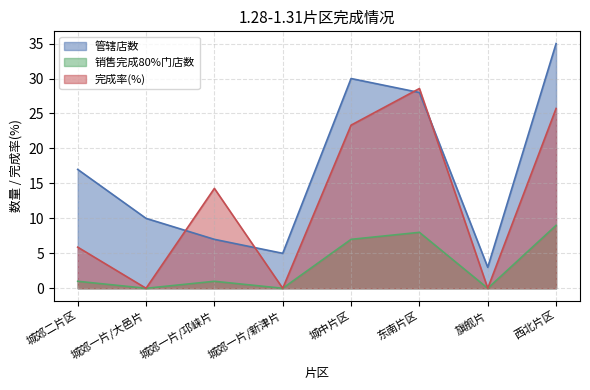

At which category does 完成率 reach its first local valley?

城郊一片/大邑片